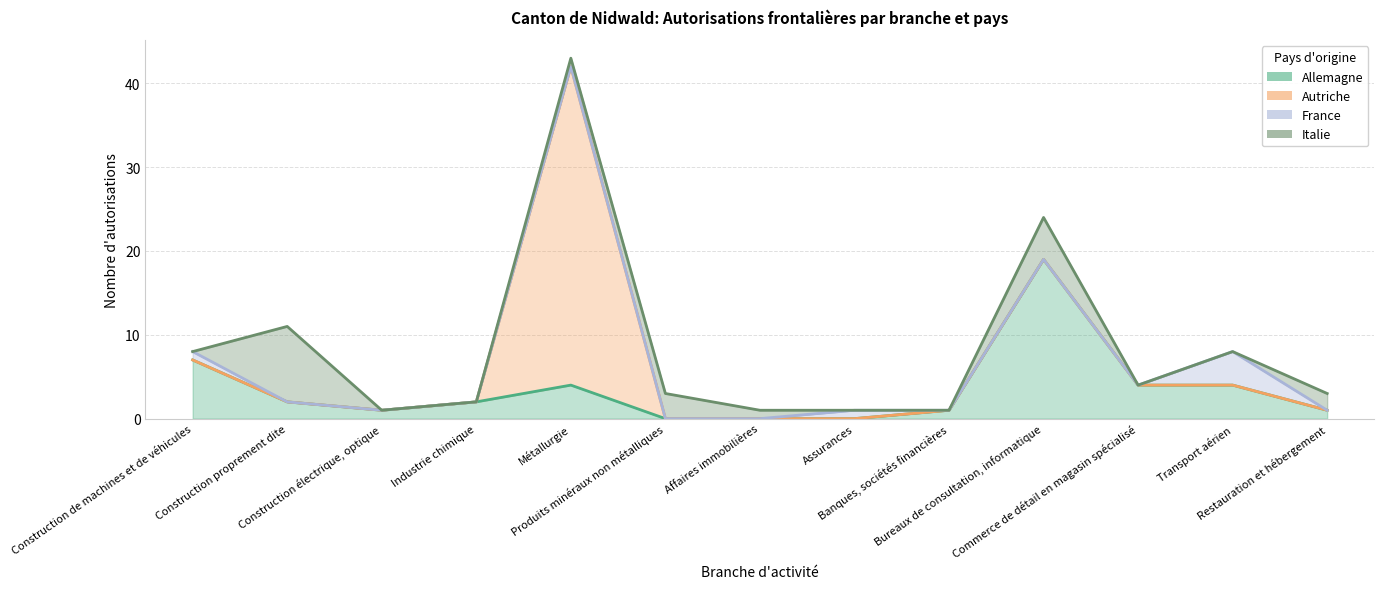

What is the sum of the Italie values at Produits minéraux non métalliques and Métallurgie?

4